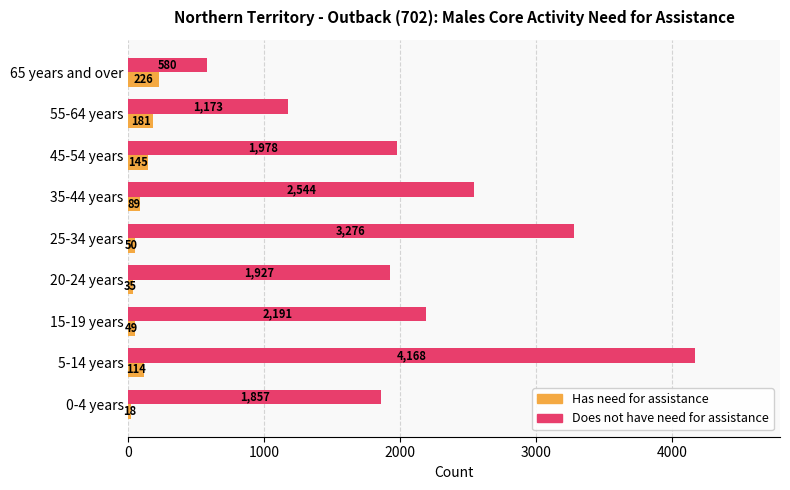

The value of Does not have need for assistance at 35-44 years is 4429. True or false?

False